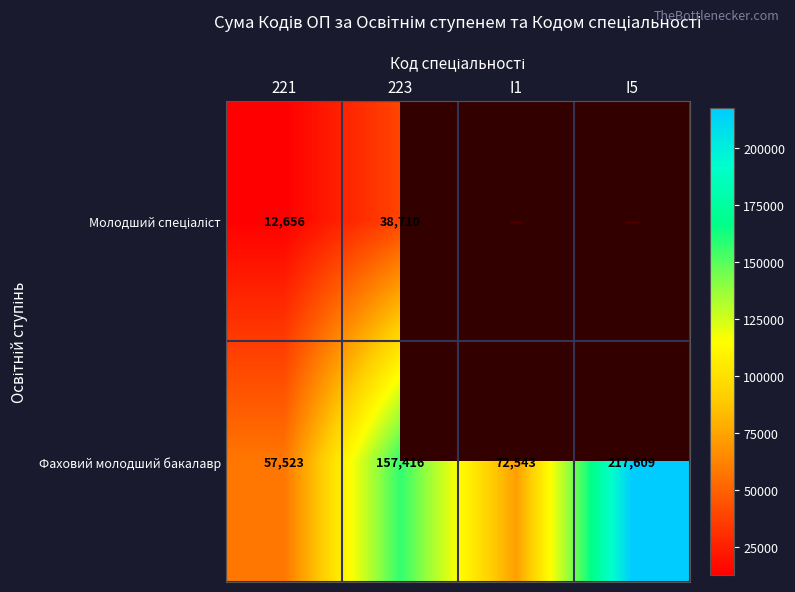

Which category has the lowest value in the Фаховий молодший бакалавр series?

221